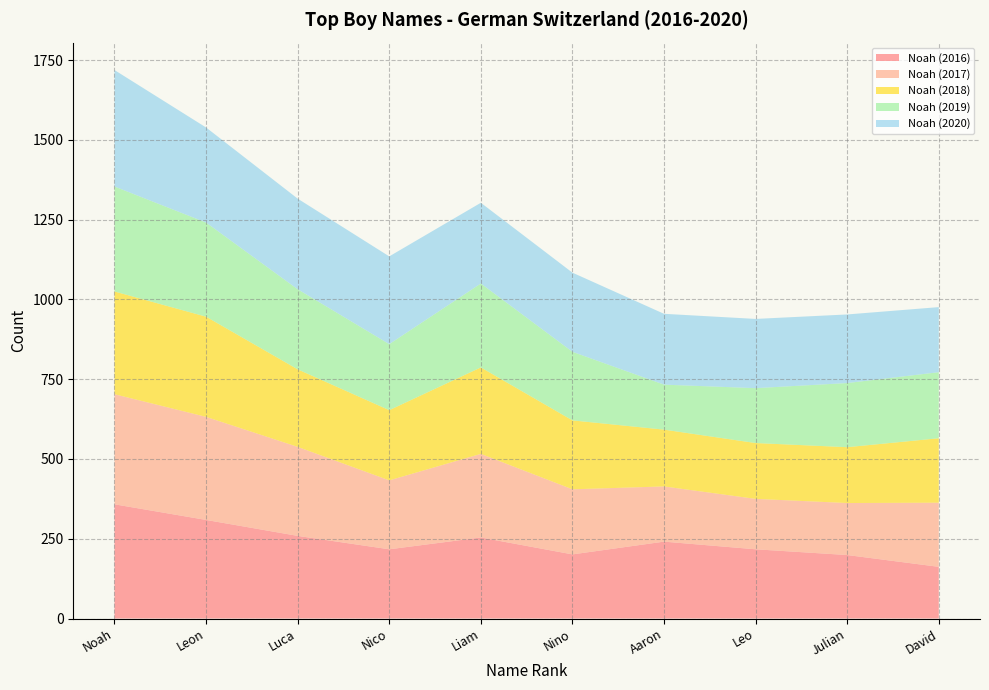

Reading right to left, transcribe all the data shown in this chart.

Noah (2016): David=162	Julian=199	Leo=217	Aaron=241	Nino=201	Liam=254	Nico=217	Luca=259	Leon=309	Noah=358
Noah (2017): David=201	Julian=163	Leo=158	Aaron=173	Nino=204	Liam=262	Nico=216	Luca=279	Leon=323	Noah=345
Noah (2018): David=202	Julian=175	Leo=175	Aaron=178	Nino=216	Liam=271	Nico=220	Luca=243	Leon=314	Noah=322
Noah (2019): David=207	Julian=201	Leo=172	Aaron=141	Nino=215	Liam=263	Nico=207	Luca=251	Leon=295	Noah=329
Noah (2020): David=204	Julian=215	Leo=217	Aaron=222	Nino=248	Liam=253	Nico=275	Luca=284	Leon=298	Noah=365